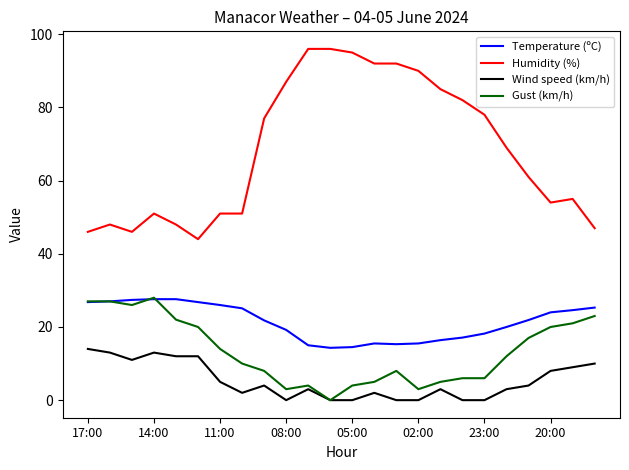

What is the maximum value for Temperature (ºC)?

27.6